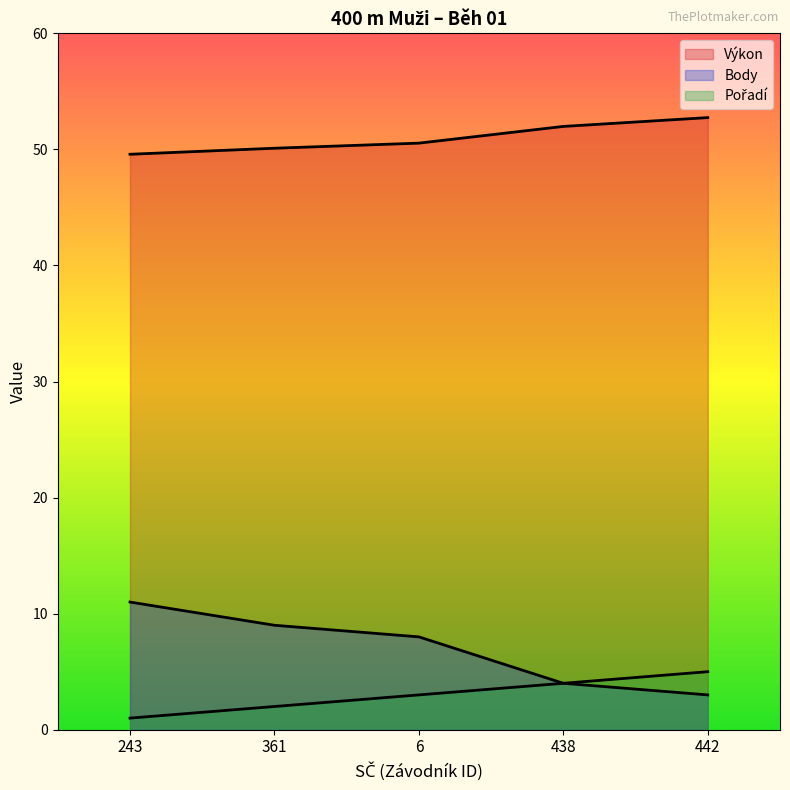

What is the difference between the highest and lowest values at 442?

49.7